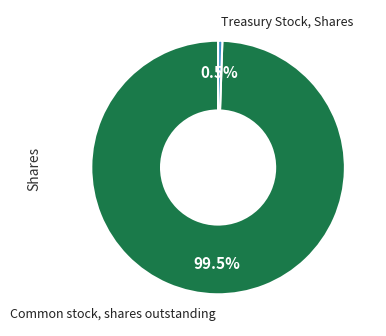

Is there any slice that represents more than half of the pie?

Yes